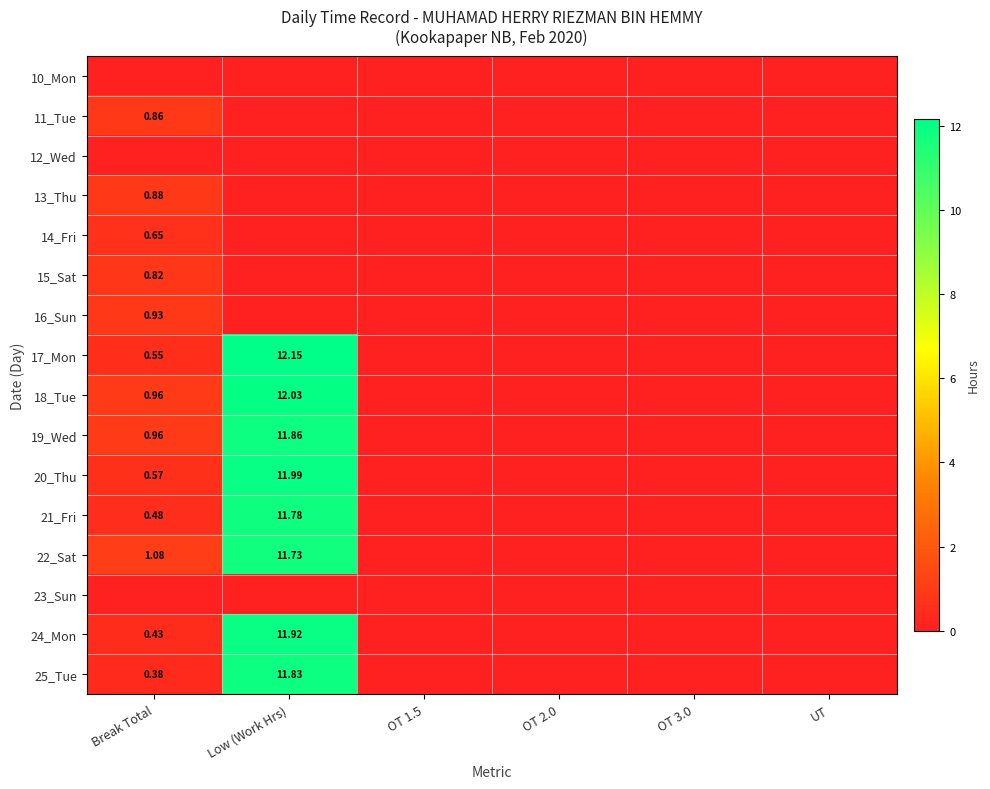

How many data points in 14_Fri are above 0?

1